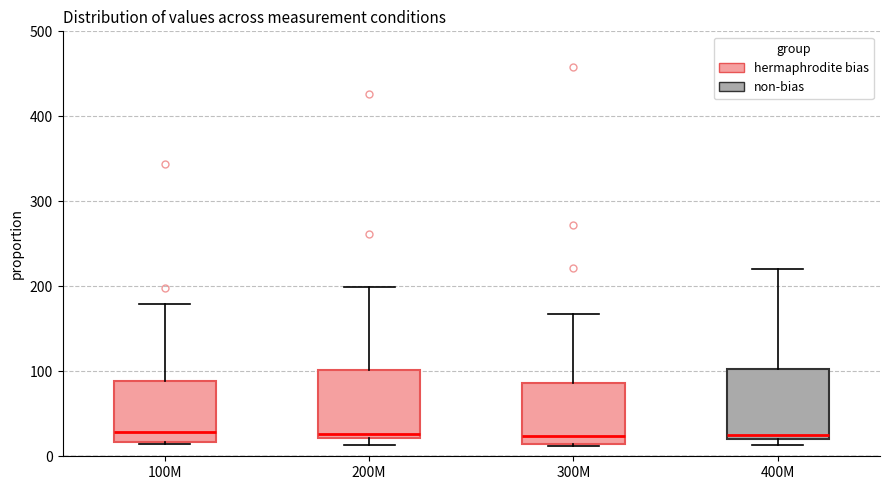

Where does the median line of the box for 100M sit on the y-axis? The values are not printed on the chart, so give them approximately, as read against the axis.

30